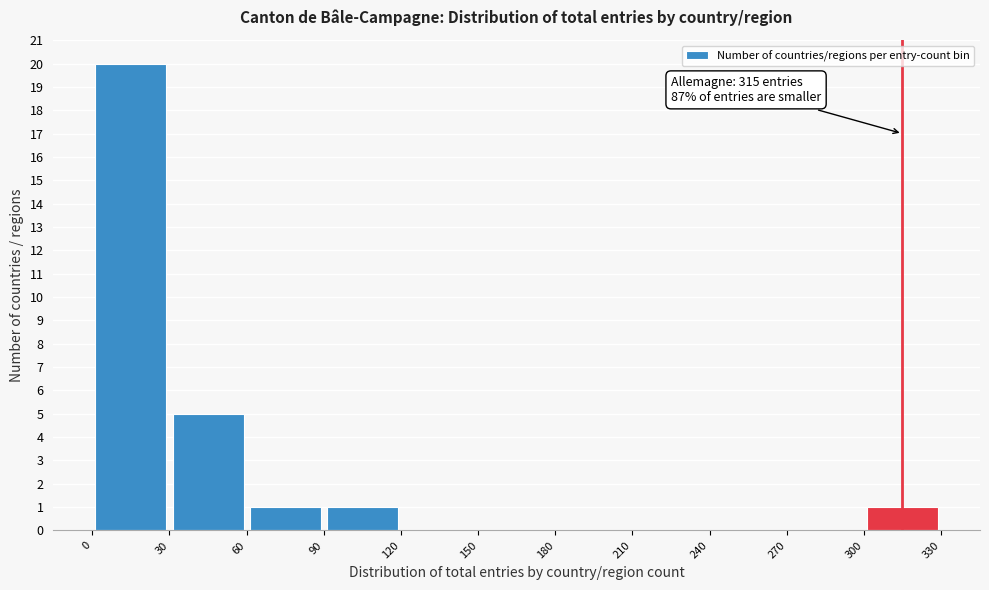

Over which range of the x-axis is the bar tallest?

0 to 30